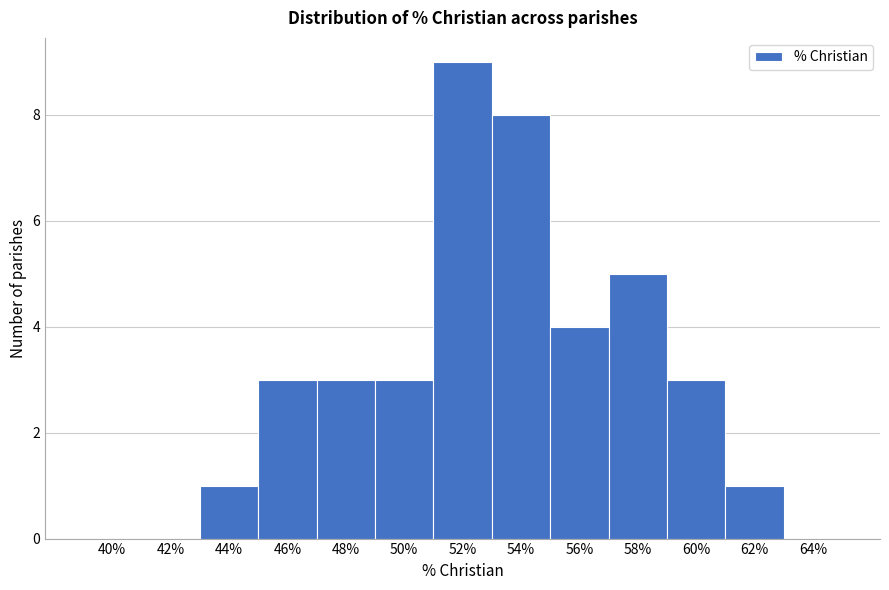

Reading right to left, extract all data points from this chart.

64%=0	62%=1	60%=3	58%=5	56%=4	54%=8	52%=9	50%=3	48%=3	46%=3	44%=1	42%=0	40%=0